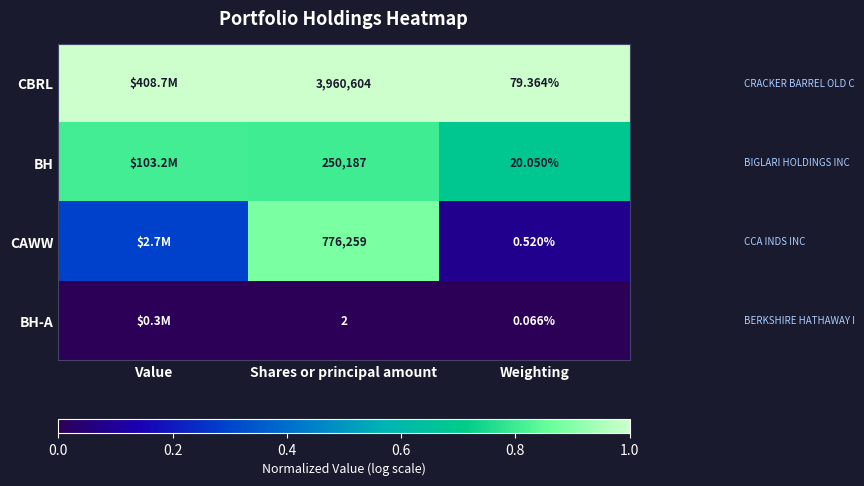

At Shares or principal amount, list the series in order from smallest to largest.

BH-A, BH, CAWW, CBRL